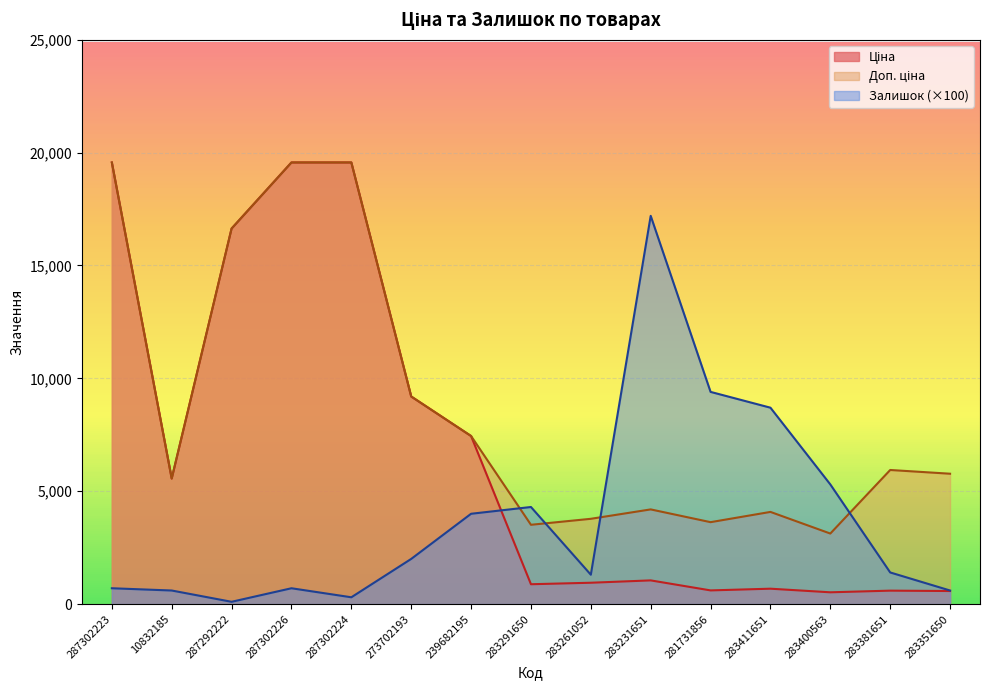

Which series has the largest range (max minus min)?

Ціна